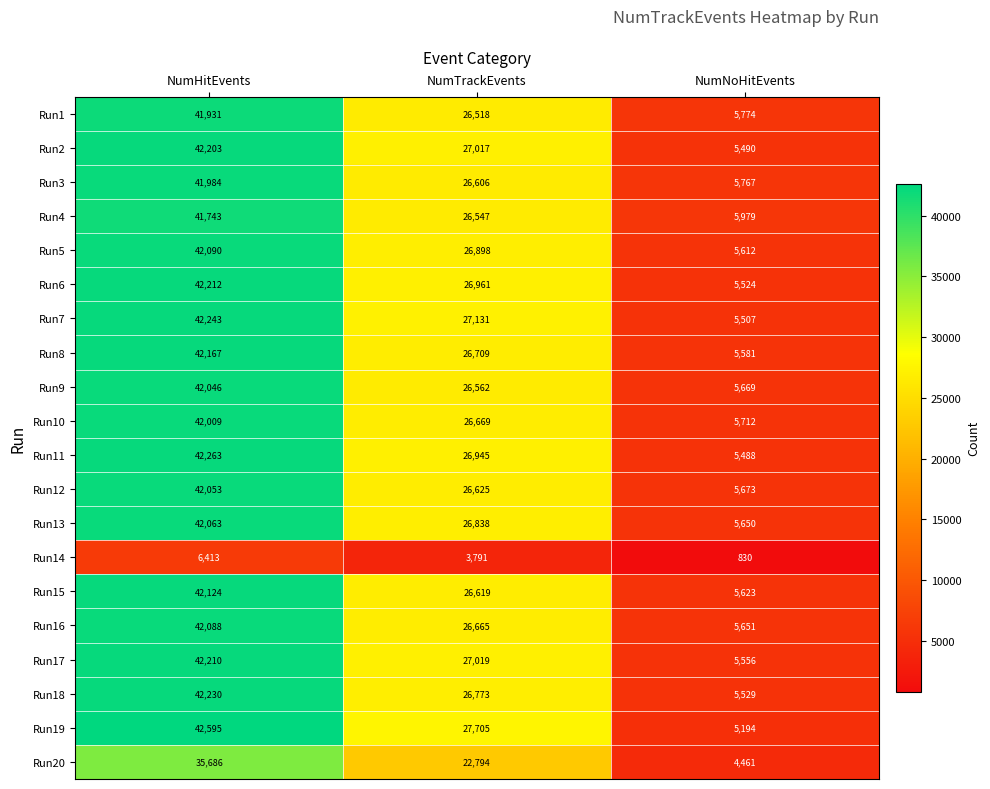

Rank the series by their maximum value, from lowest to highest.

Run14, Run20, Run4, Run1, Run3, Run10, Run9, Run12, Run13, Run16, Run5, Run15, Run8, Run2, Run17, Run6, Run18, Run7, Run11, Run19